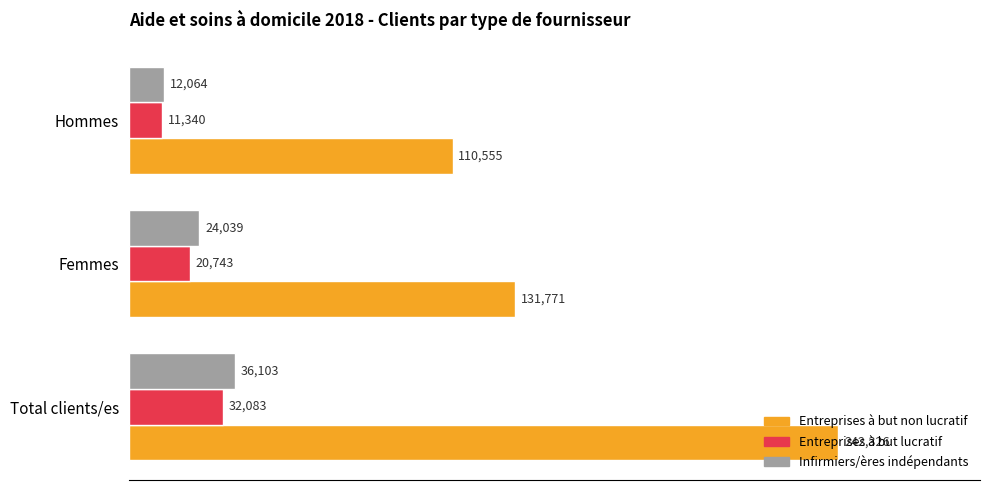

What is the spread (max minus min) of values at Hommes?

99215